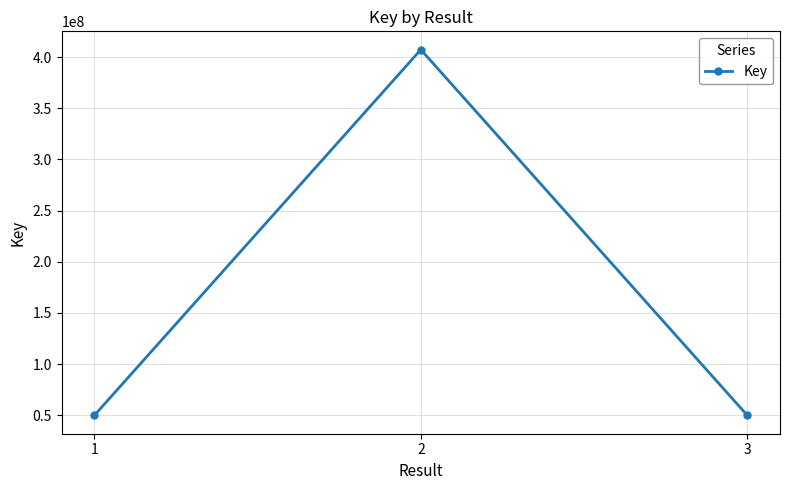

Is it true that the value at 1 is 49937426?

True